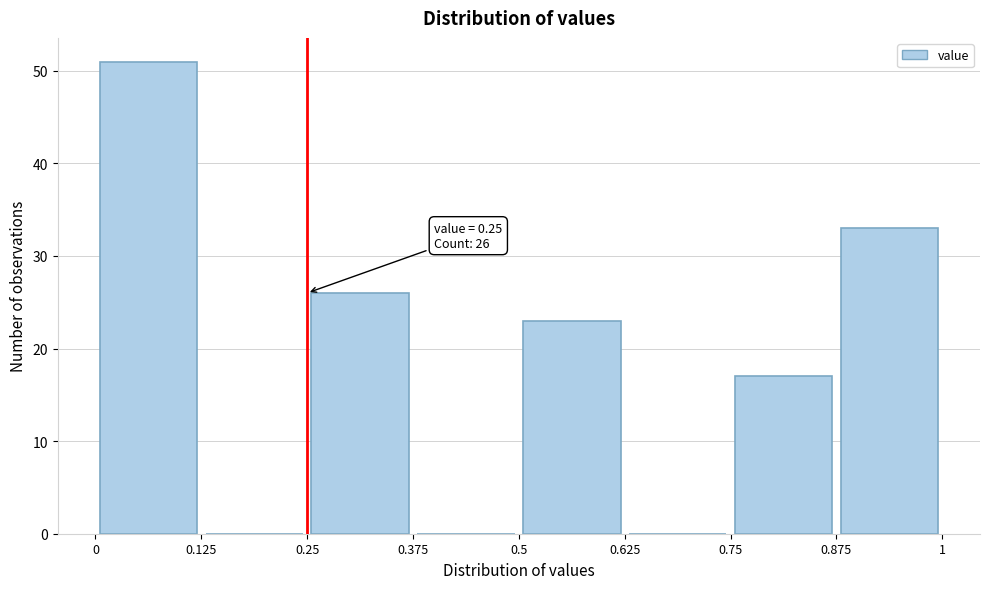

Over which range of the x-axis is the bar tallest?

0 to 0.125